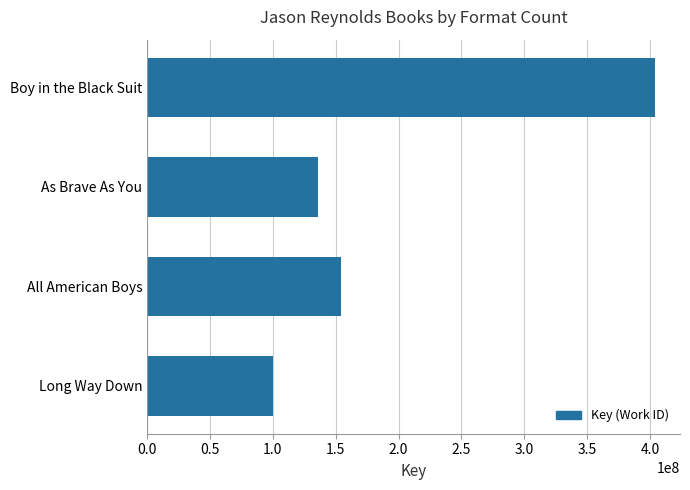

Are the bars grouped side by side (vs. stacked)?

No